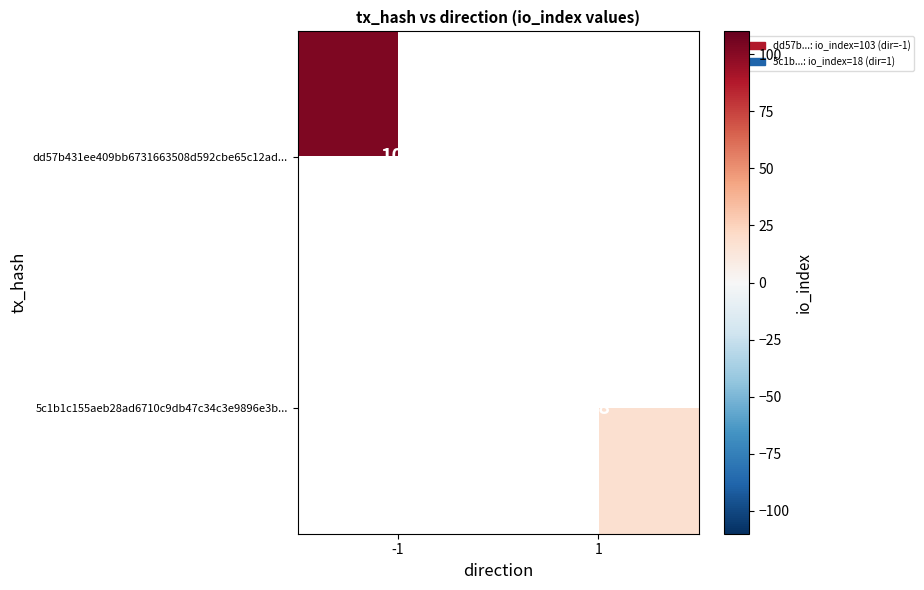

True or false: 5c1b1c155aeb28ad6710c9db47c34c3e9896e3b... has a value of 18 at 1.

True